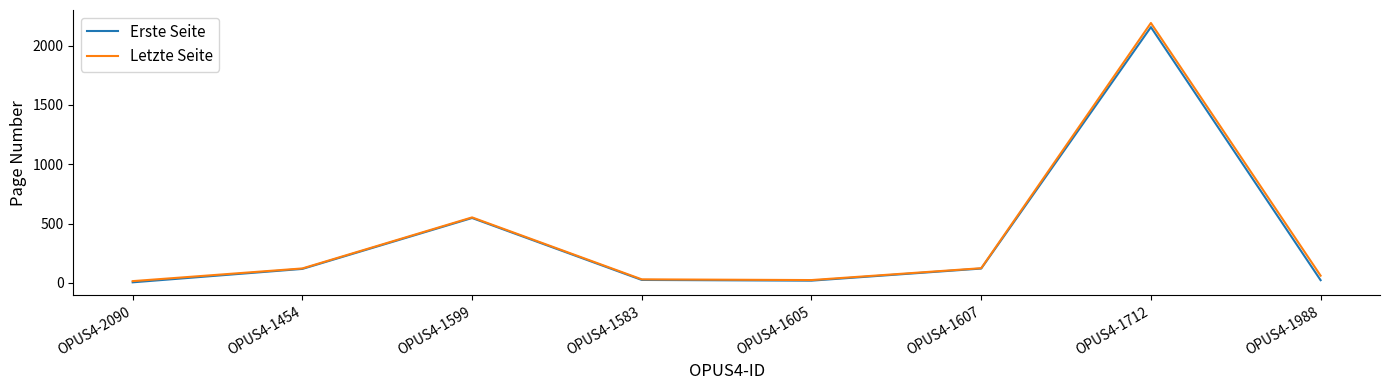

Where is Letzte Seite nearest to the value 1102?

OPUS4-1599